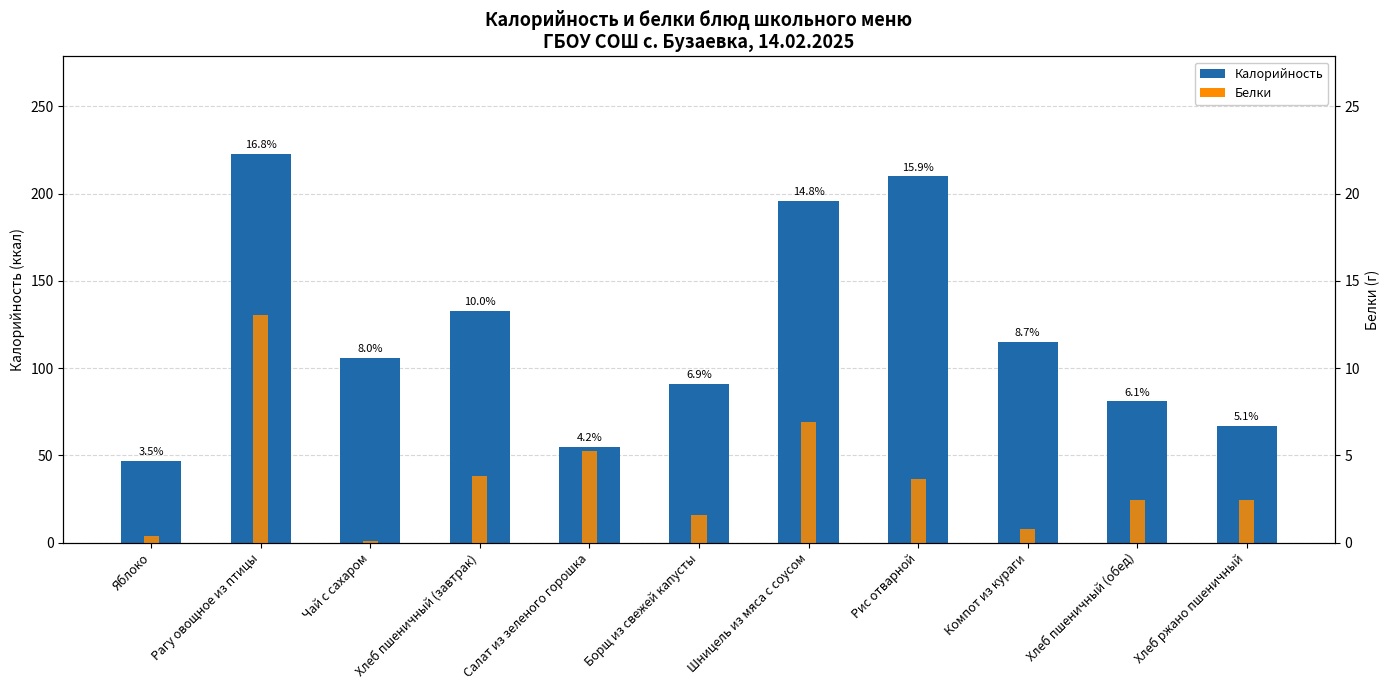

What is the maximum value for Калорийность?

223.0